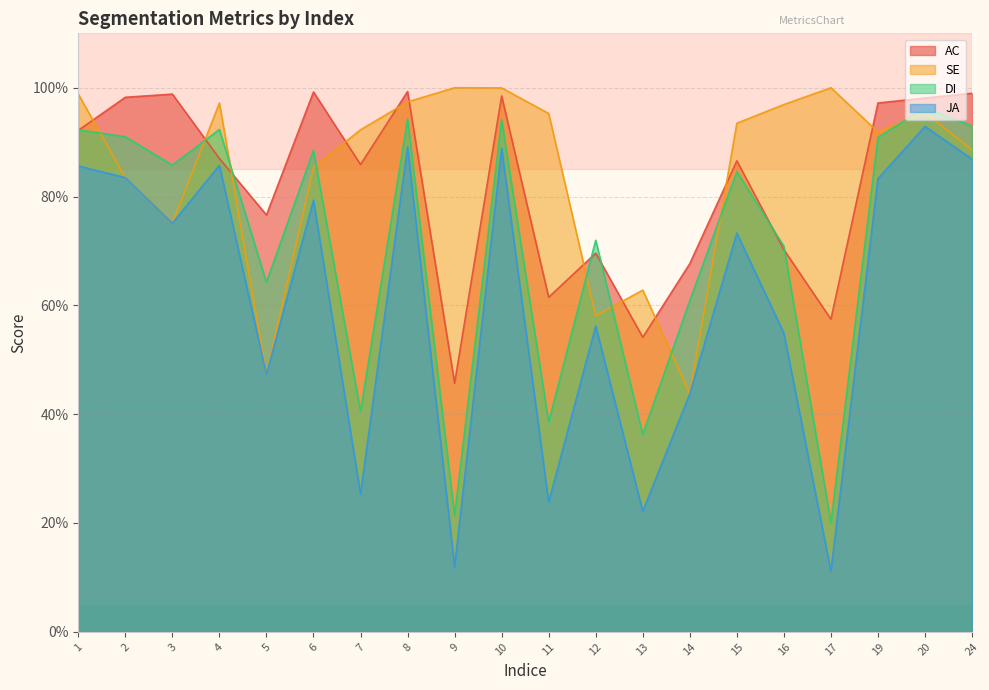

Which series has the largest total across all categories?

SE